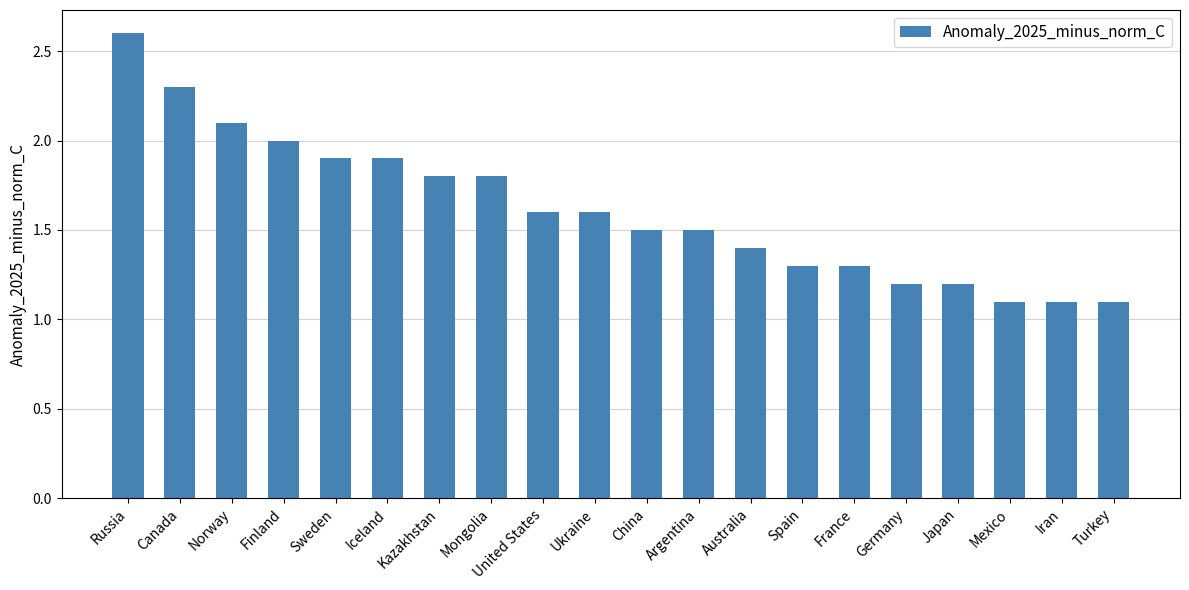

Does the chart contain any negative values?

No